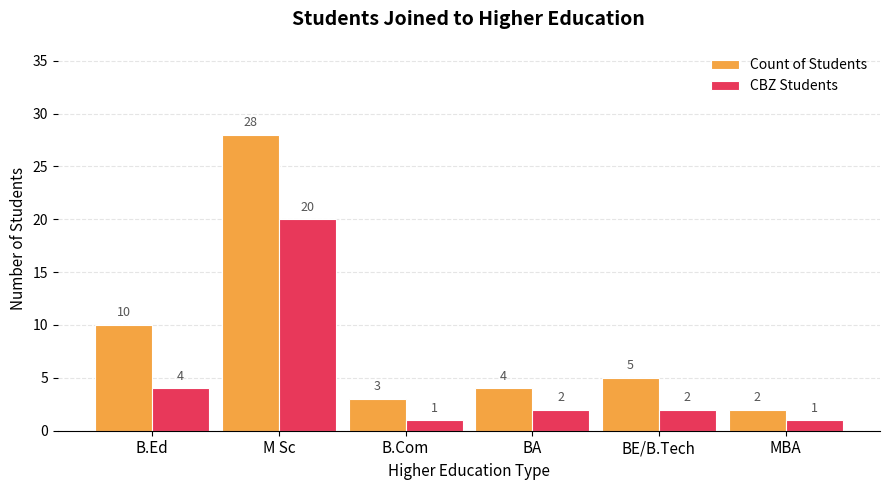

List the labels in order of Count of Students value, largest first.

M Sc, B.Ed, BE/B.Tech, BA, B.Com, MBA